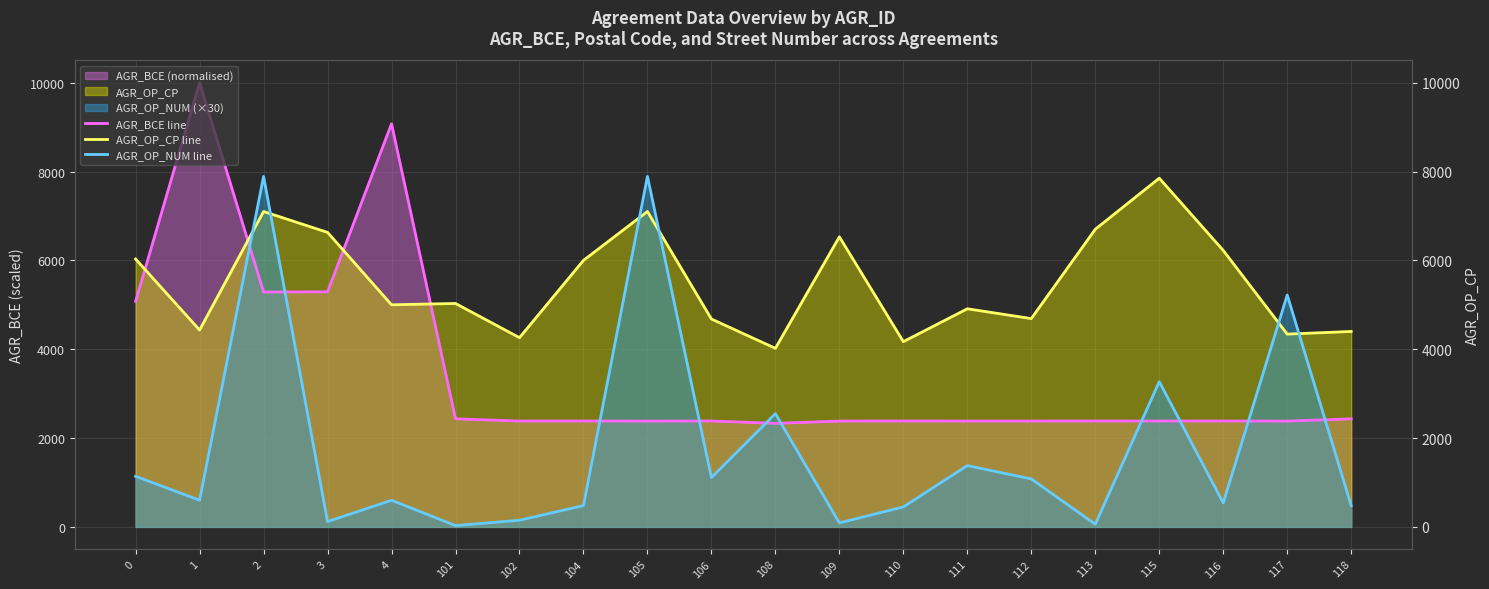

Reading left to right, transcribe all the data shown in this chart.

AGR_BCE line: 5077.2	10000.0	5287.5	5292.2	9075.0	2432.4	2383.7	2383.7	2381.3	2383.8	2331.0	2382.2	2383.7	2382.2	2382.5	2383.6	2383.6	2383.8	2381.4	2432.3
AGR_OP_CP line: 6030.0	4432.0	7100.0	6630.0	5000.0	5030.0	4260.0	6000.0	7100.0	4680.0	4020.0	6530.0	4170.0	4910.0	4690.0	6700.0	7850.0	6224.0	4340.0	4400.0
AGR_OP_NUM line: 1140.0	600.0	7890.0	120.0	600.0	30.0	150.0	480.0	7890.0	1110.0	2550.0	90.0	450.0	1380.0	1080.0	60.0	3270.0	540.0	5220.0	480.0